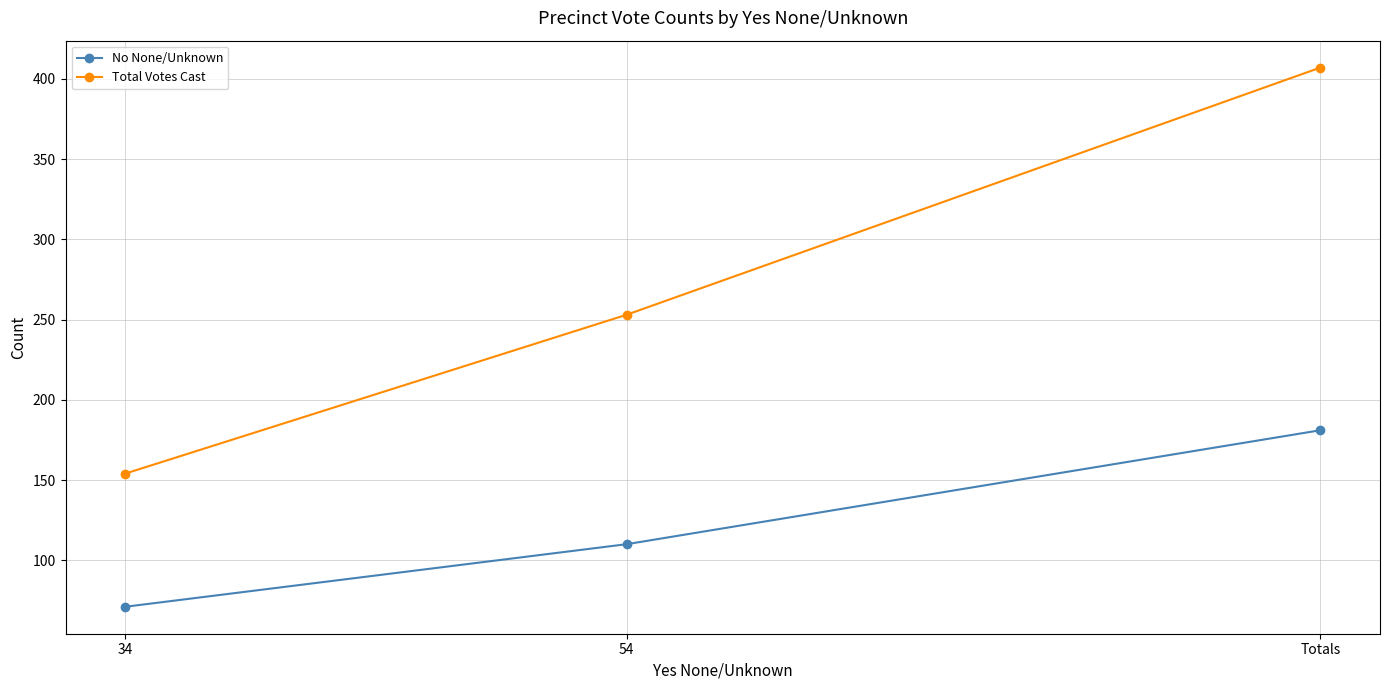

At how many categories does at least one series exceed 261?

1